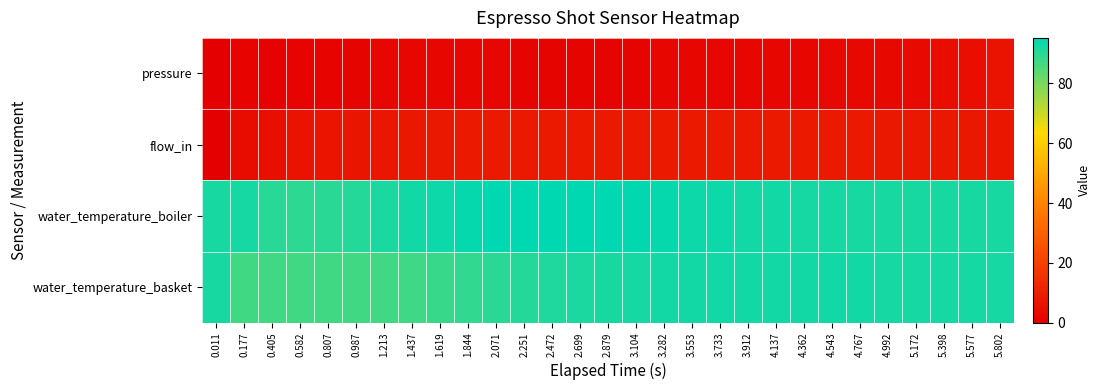

What is the maximum value shown in the chart?

95.2